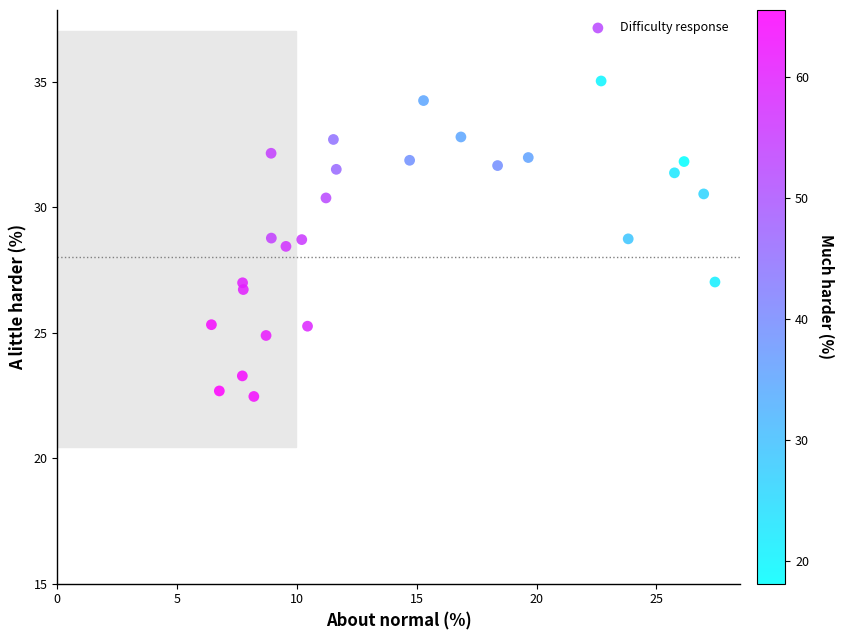

What is the range of Y values (max minus min)?

12.6